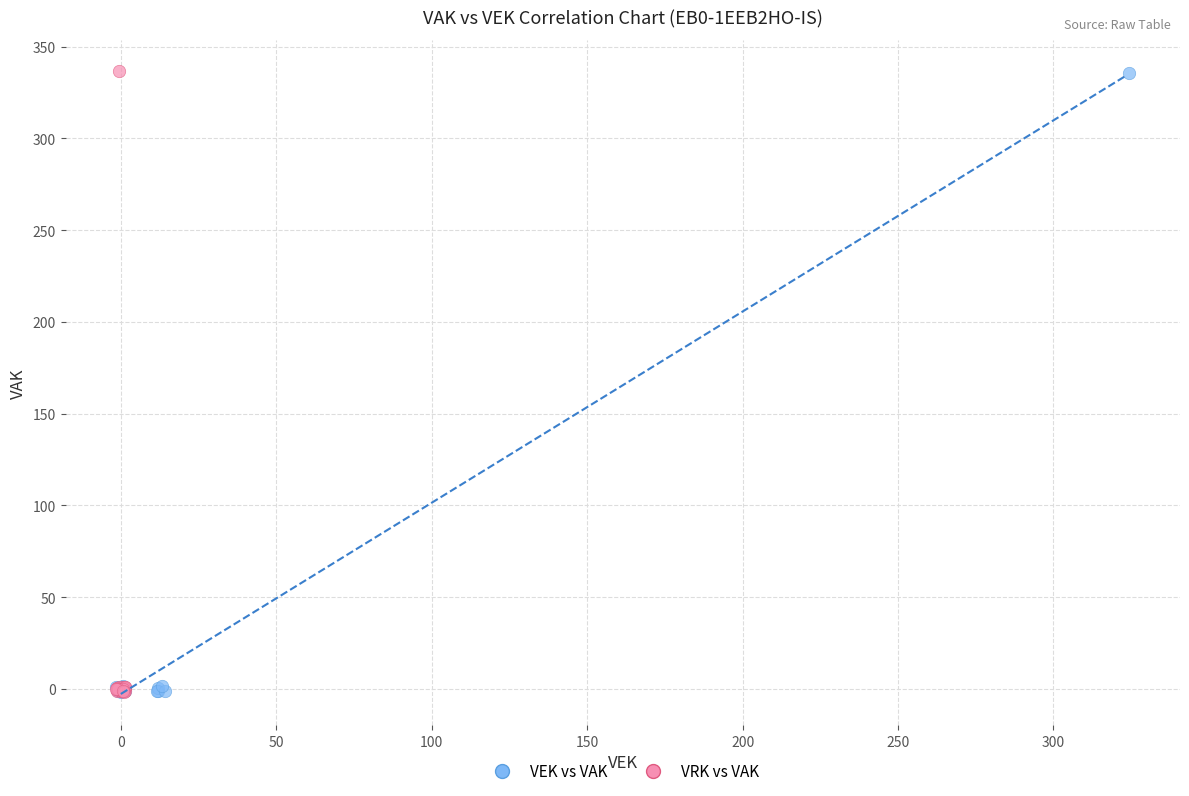

Which series has the widest spread of Y values?

VRK vs VAK